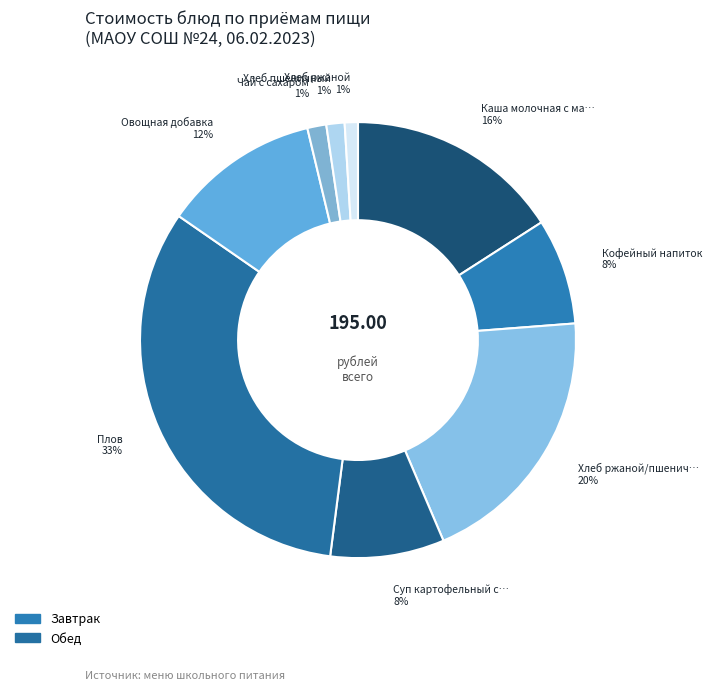

Is there any slice that represents more than half of the pie?

No